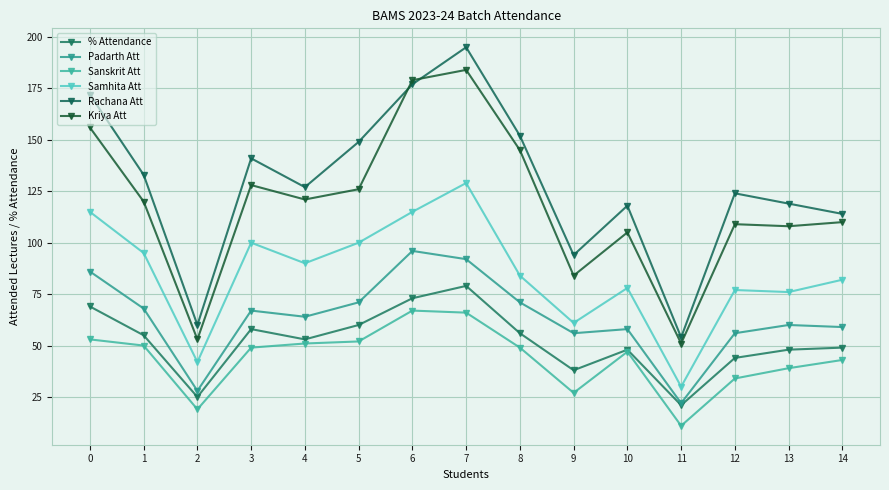

True or false: Rachana Att has a value of 205 at 4.

False